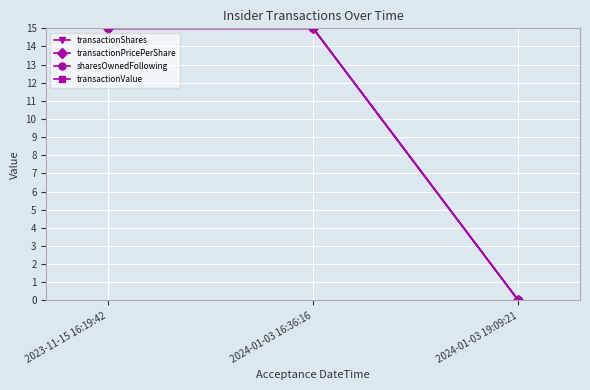

Rank the series at 2023-11-15 16:19:42 from lowest to highest value.

transactionShares, transactionPricePerShare, sharesOwnedFollowing, transactionValue